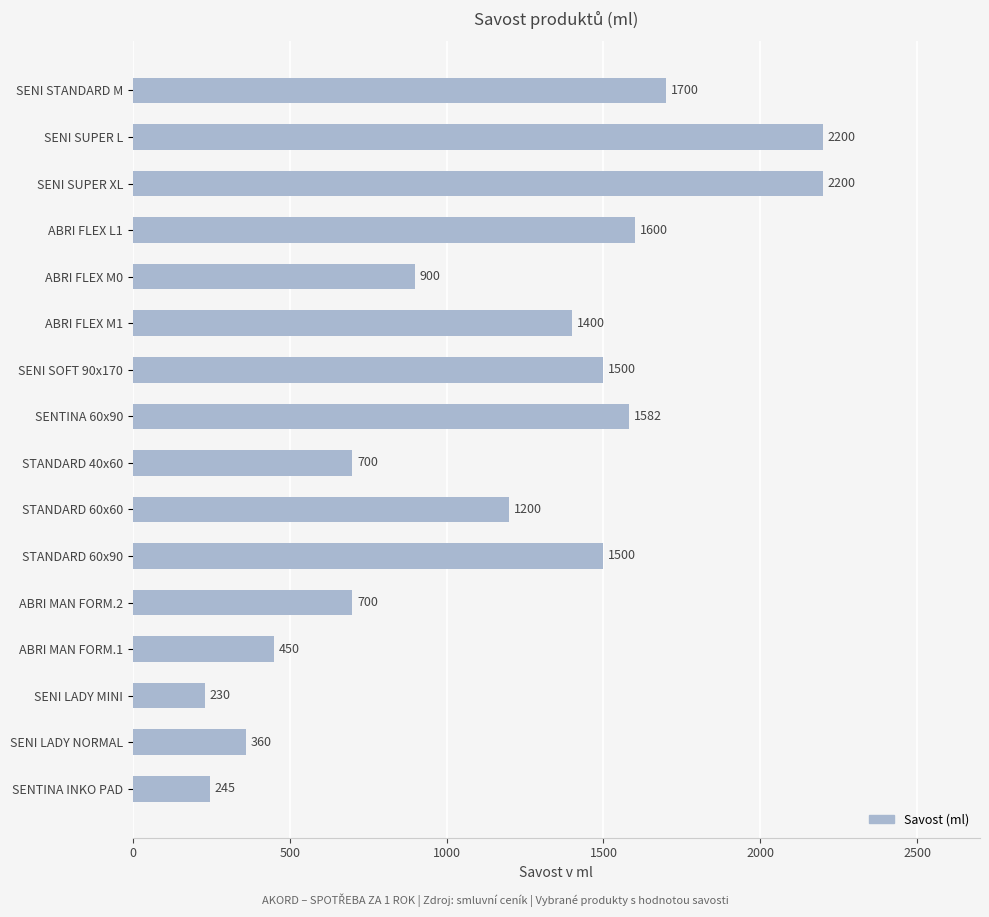

Is it true that the value at SENI LADY NORMAL is 360?

True